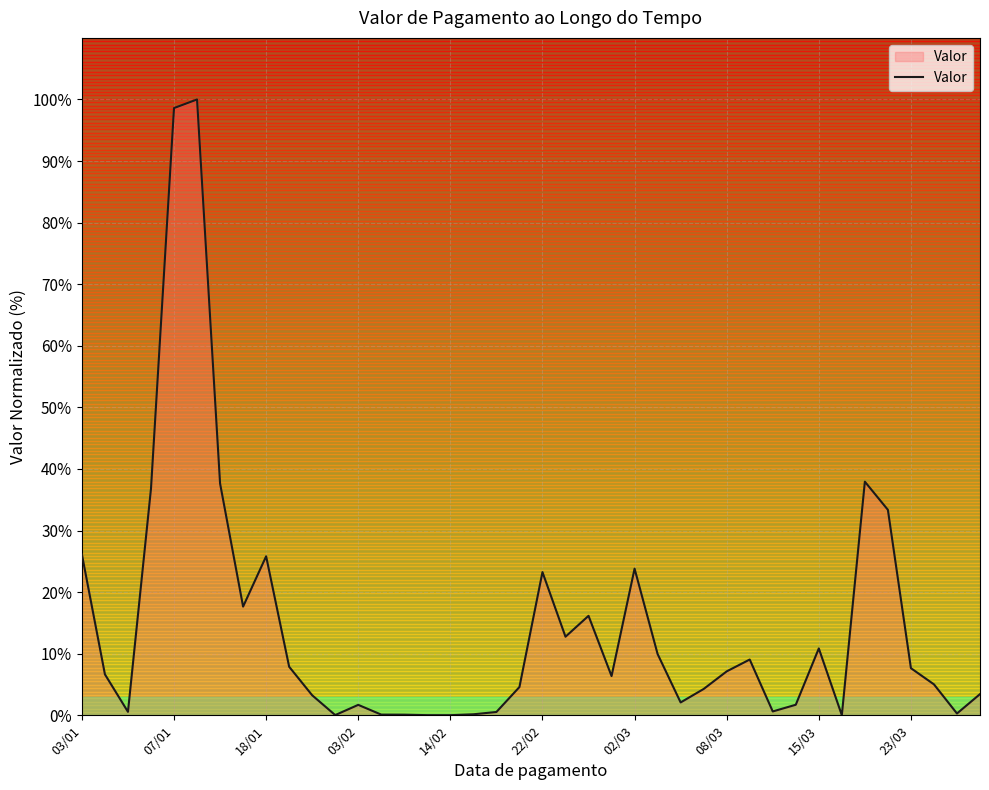

What is the maximum value shown in the chart?

100.0